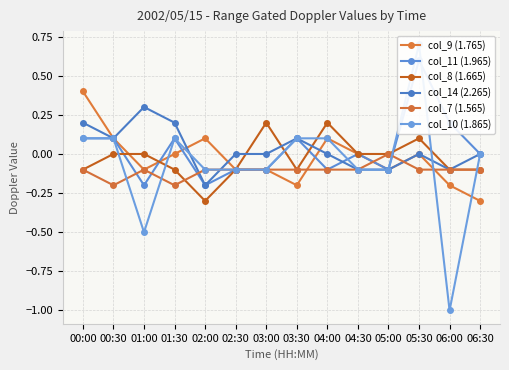

How many col_11 (1.965) values are between 0 and 1?

8